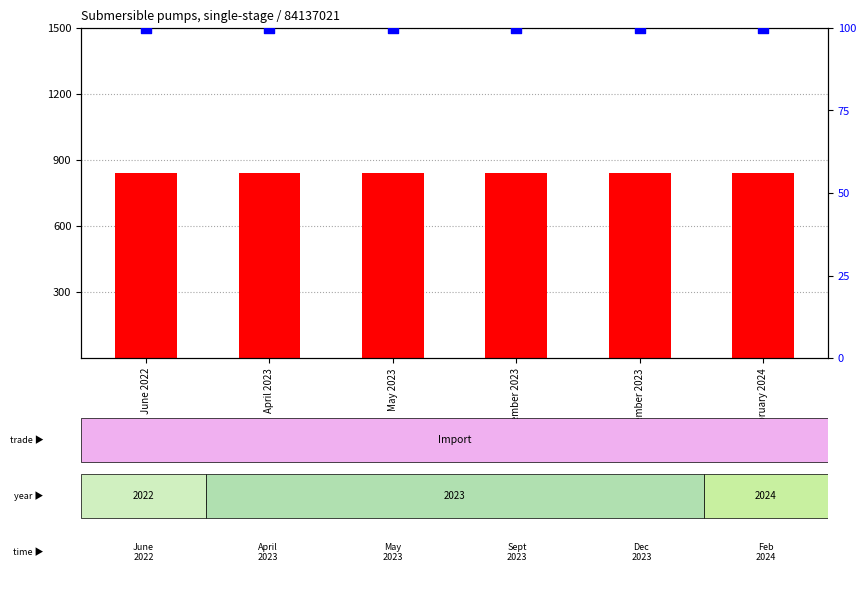

What are all the series names shown in the legend?

count, percentile rank within the sample